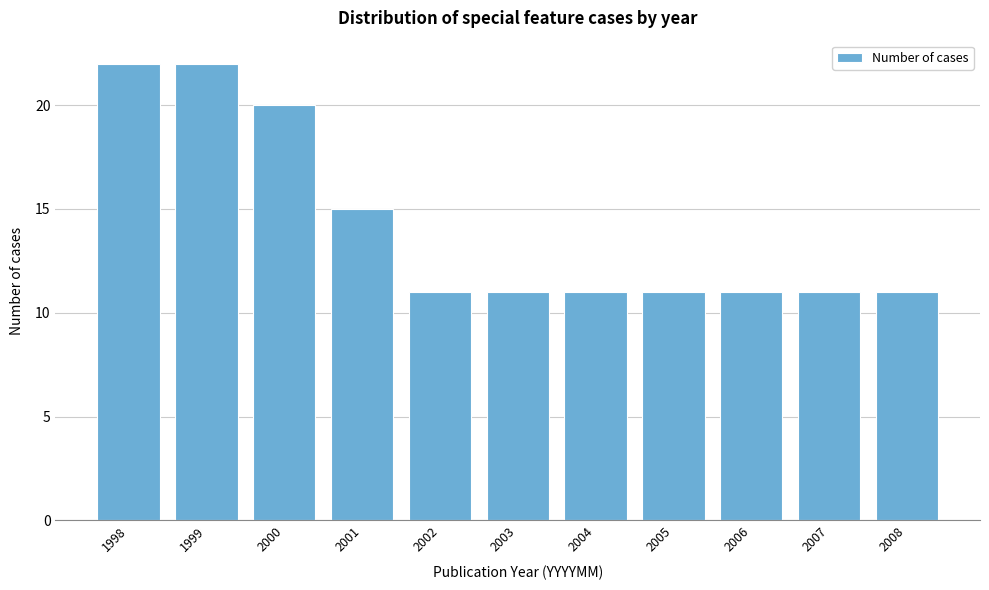

Reading left to right, transcribe all the data shown in this chart.

1998=22	1999=22	2000=20	2001=15	2002=11	2003=11	2004=11	2005=11	2006=11	2007=11	2008=11